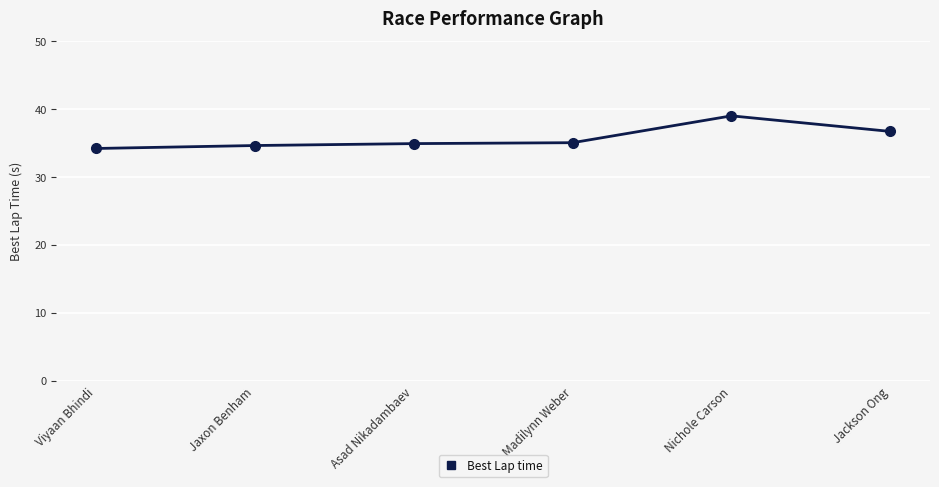

True or false: the data has more than 0 interior local peaks.

True